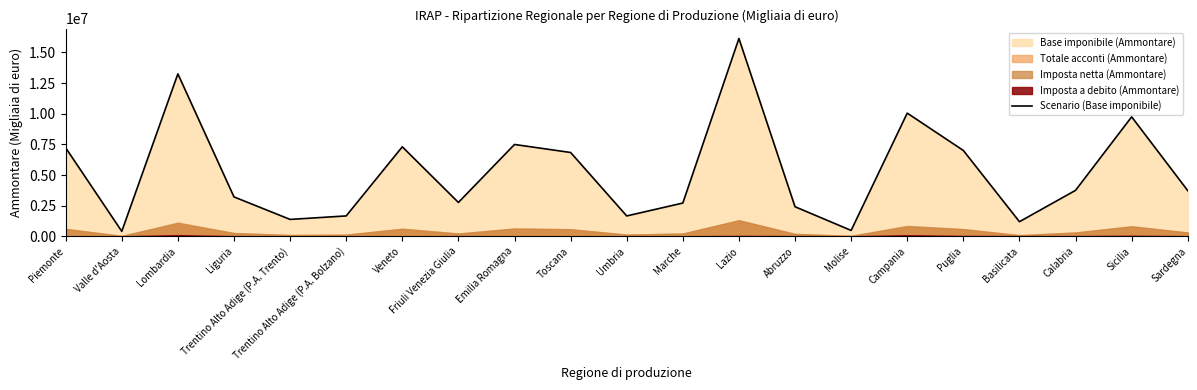

Is it true that the value at Emilia Romagna is 7490143?

True